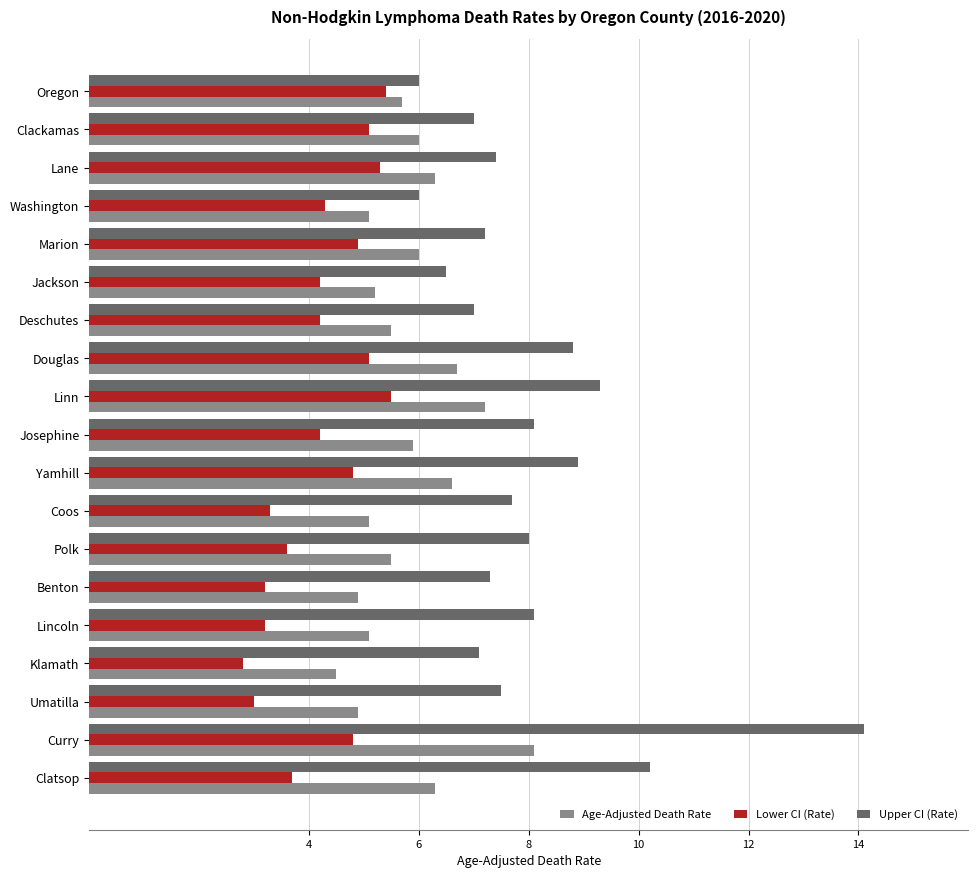

The value of Age-Adjusted Death Rate at Curry is 4.1. True or false?

False